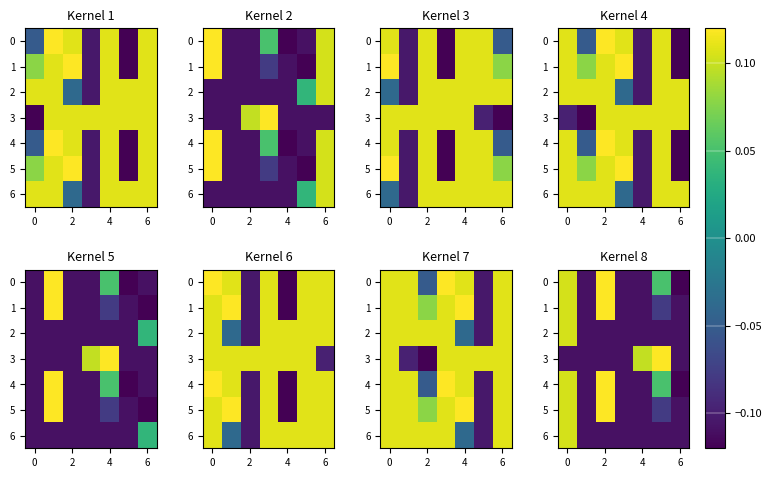

What is the difference between the maximum and second lowest values in the 6 series?

0.2